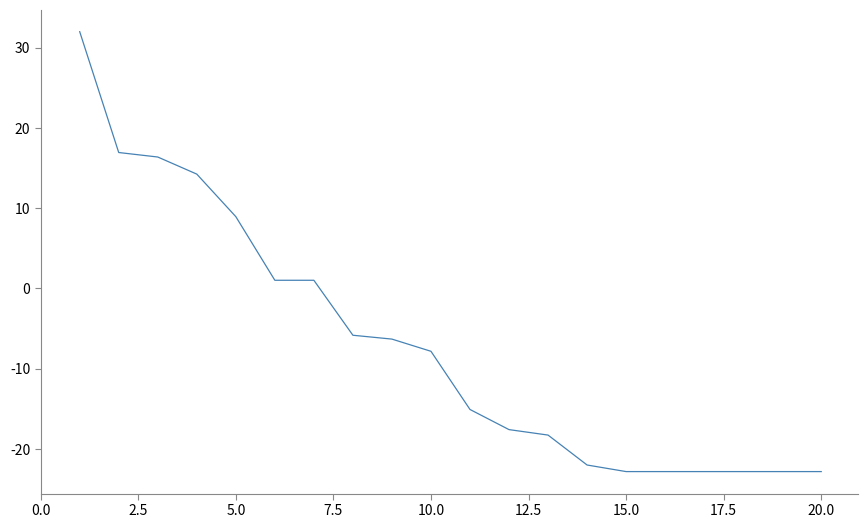

What is the difference between the maximum and minimum values?

54.8